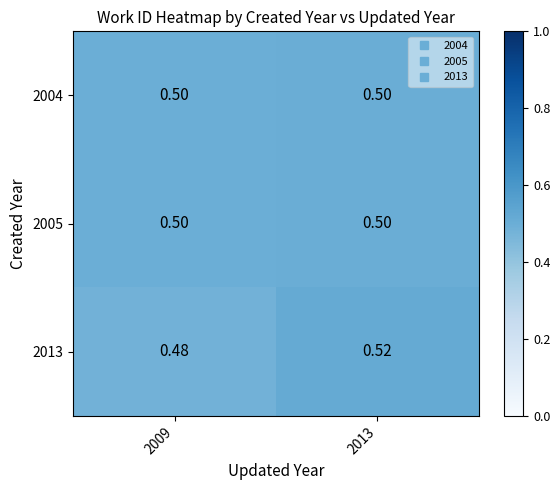

Is the value of 2004 at 2009 greater than the value of 2013 at 2013?

No